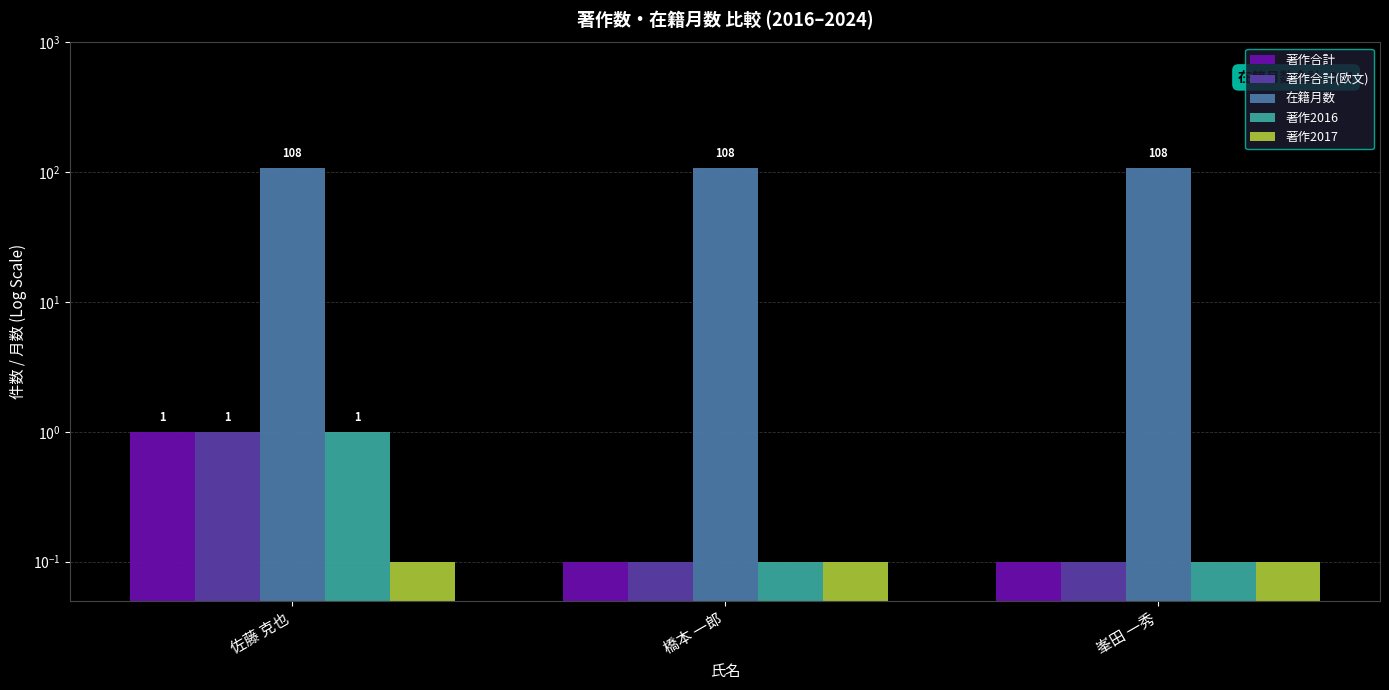

How many bars are there in total?

15